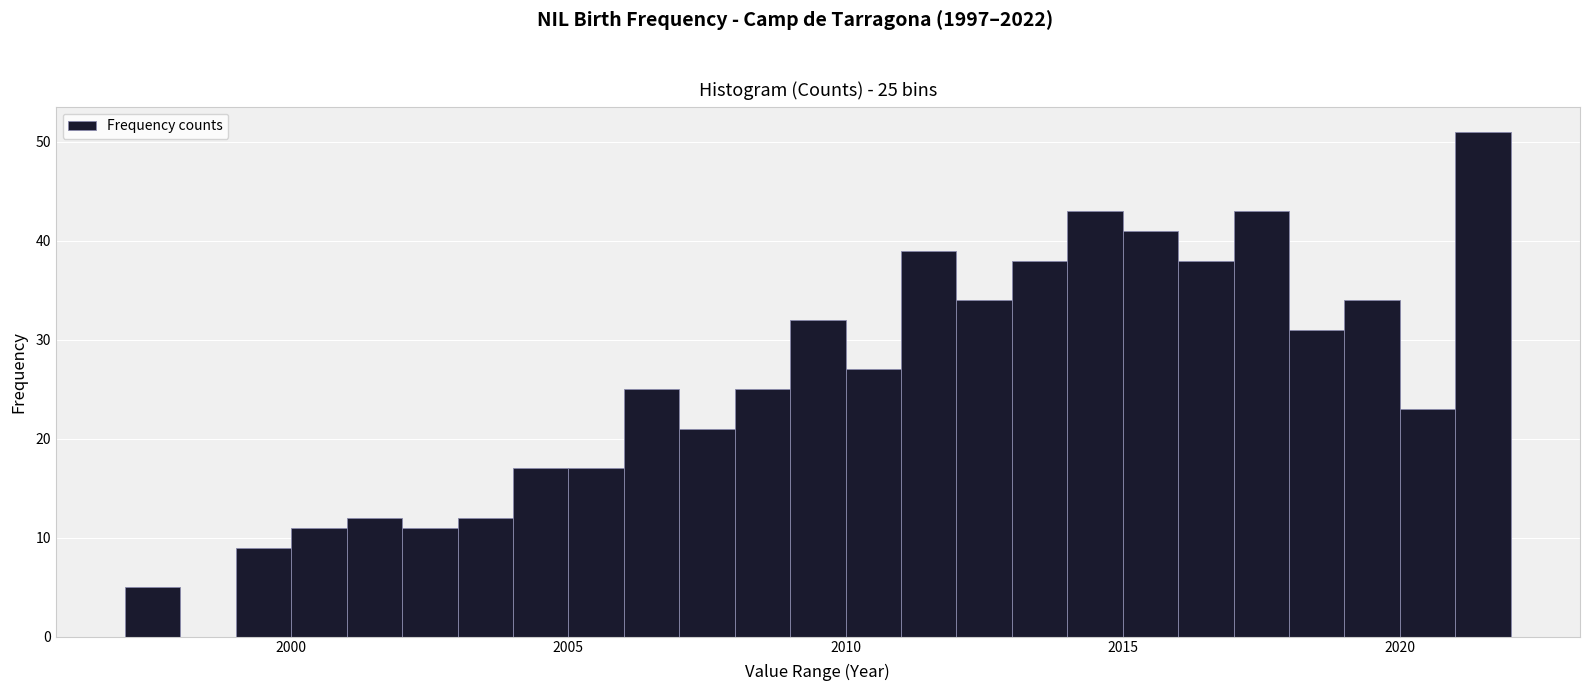

Around what value on the x-axis is the tallest bar? Give the approximate position of its centre, as read against the axis.

2021.5